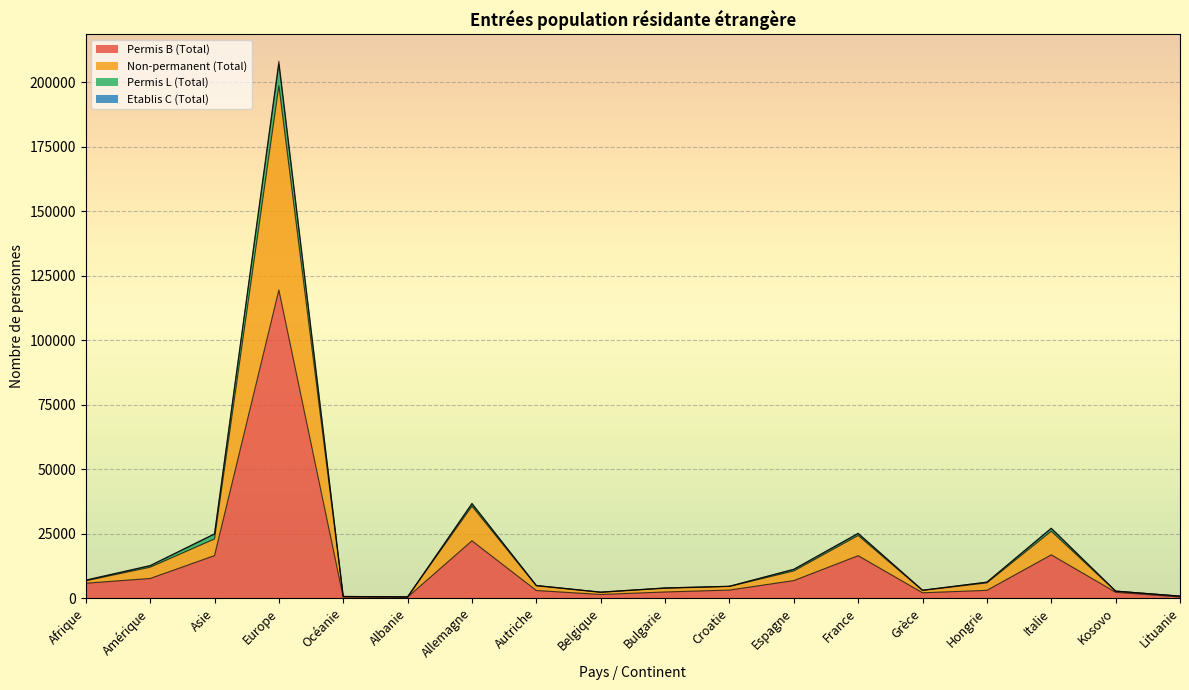

Is it true that Permis B (Total) equals 2039 at Grèce?

True